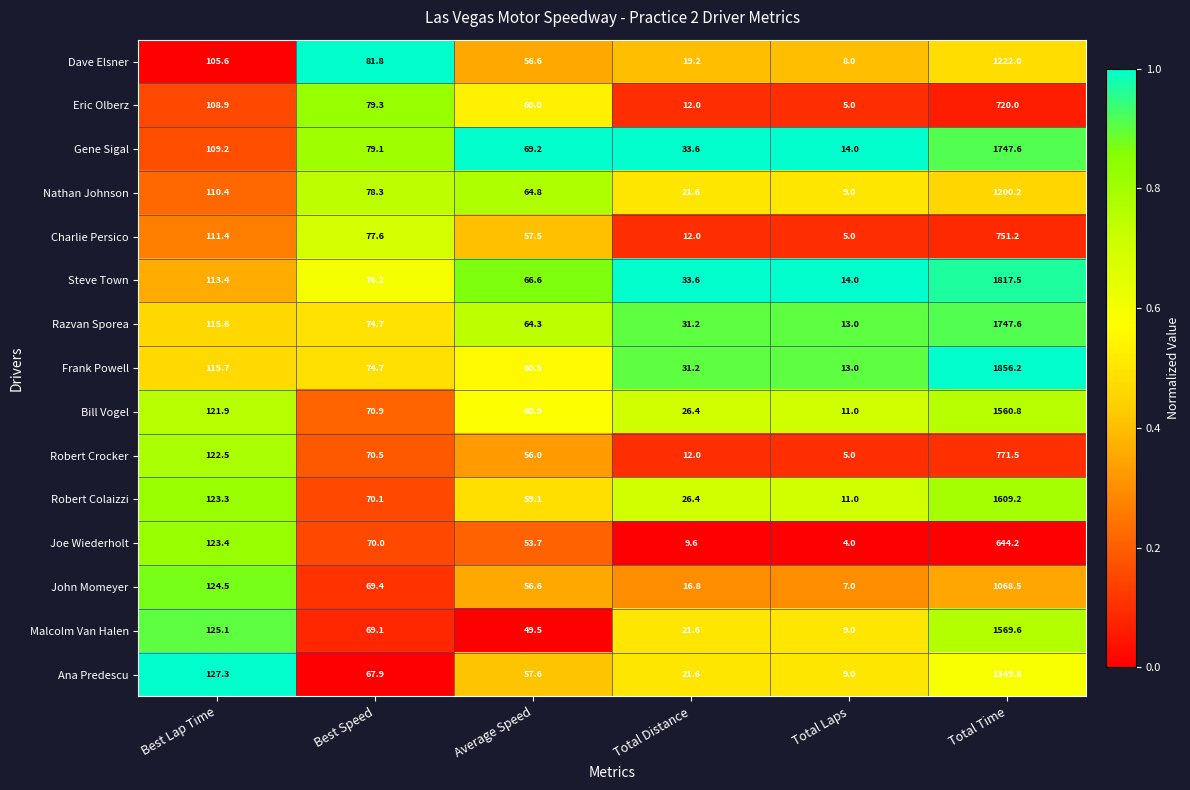

At which category is the sum across all series the highest?

Total Time